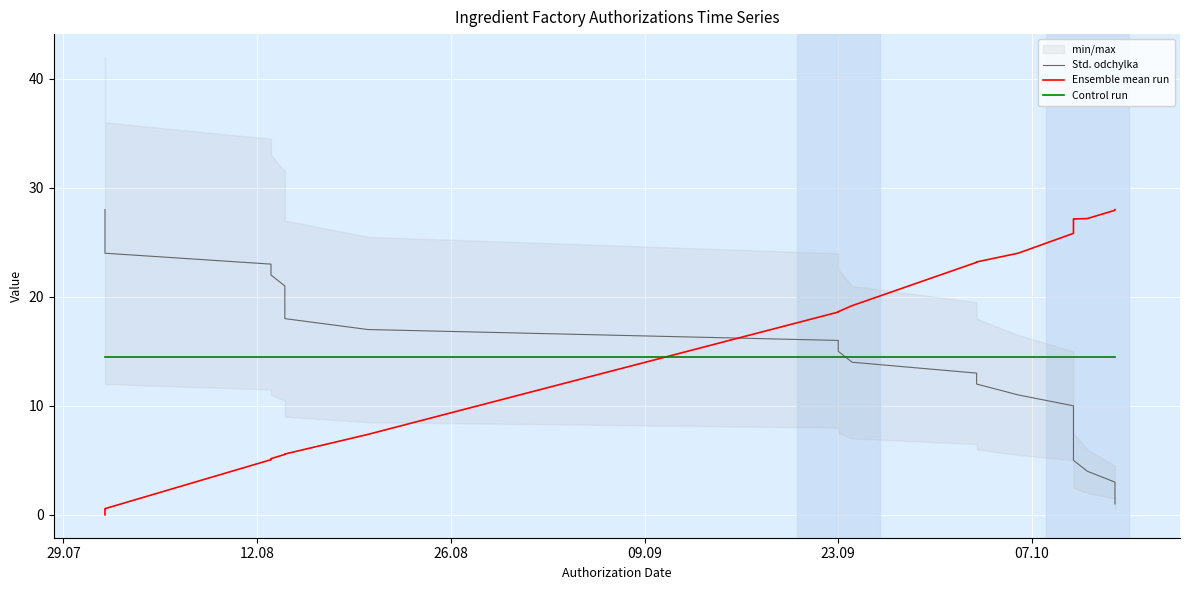

What is the value of the Control run point at the 17th from the left?

14.5